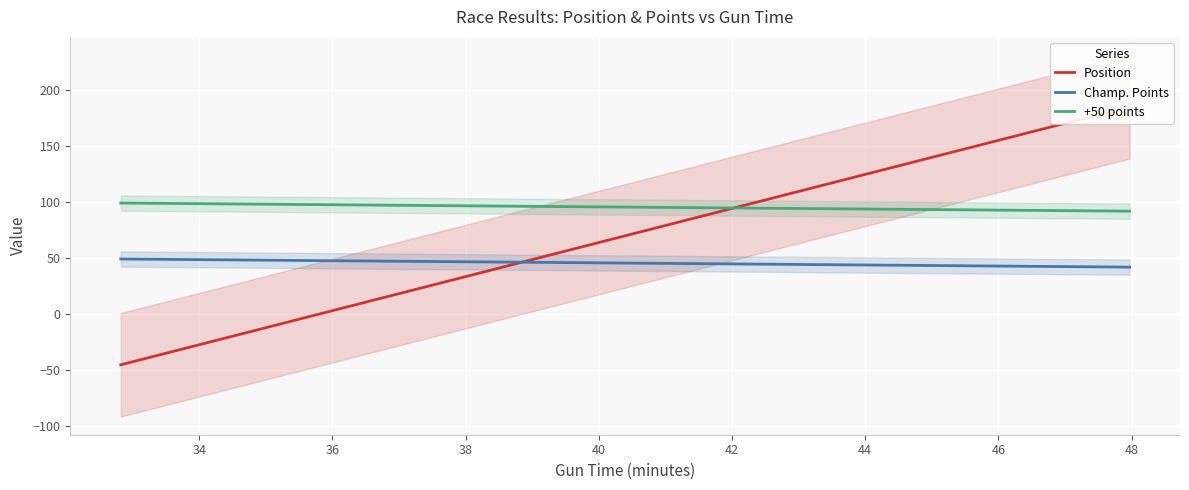

Rank the categories by Position value from highest to lowest.

19, 18, 17, 16, 15, 14, 13, 12, 11, 10, 9, 8, 7, 6, 5, 4, 3, 2, 1, 0